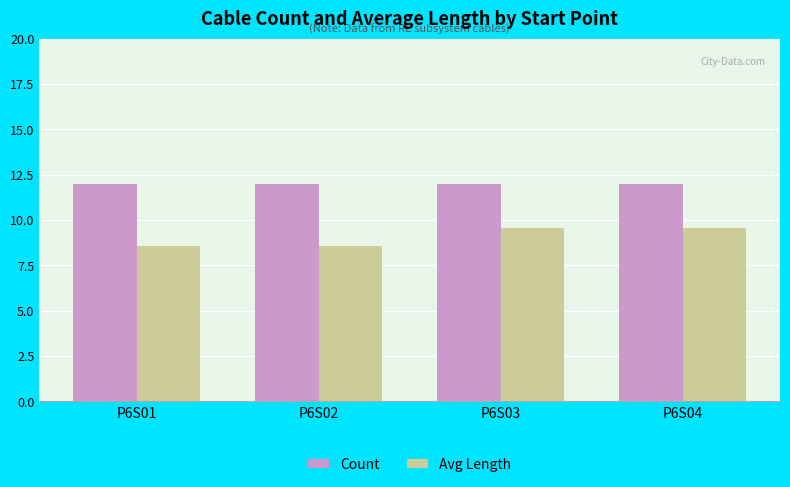

What value does the Avg Length series have at P6S03?

9.6